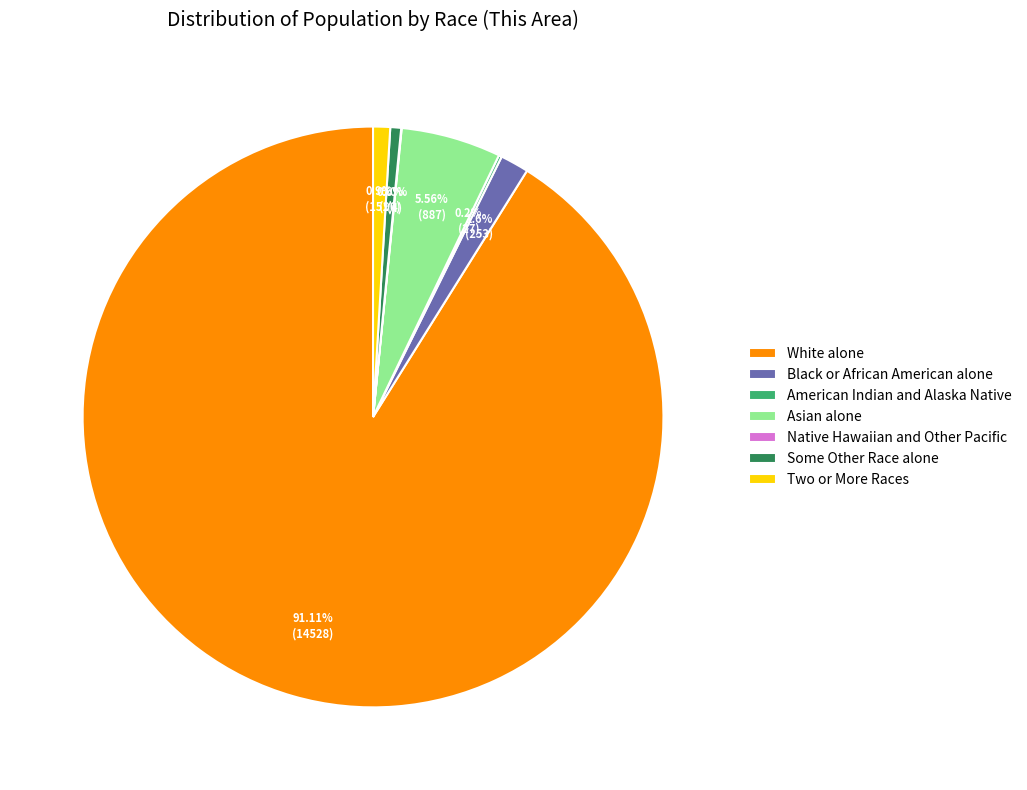

Do Asian alone and Black or African American alone together represent more than half of the pie?

No